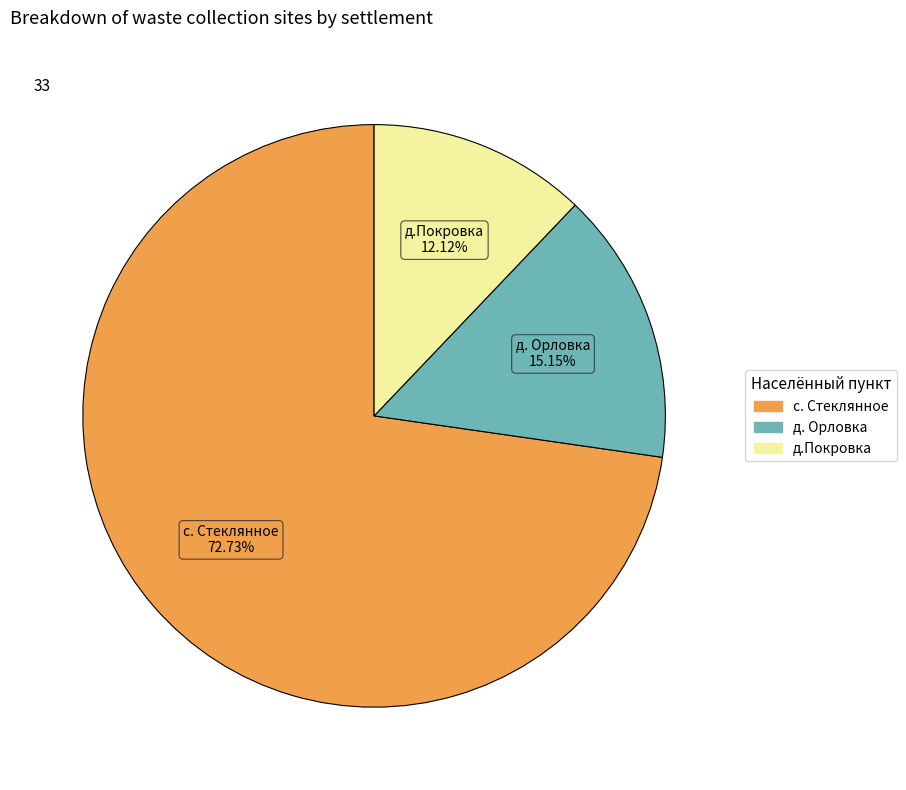

What percentage is the д. Орловка slice, to the nearest percent?

15%